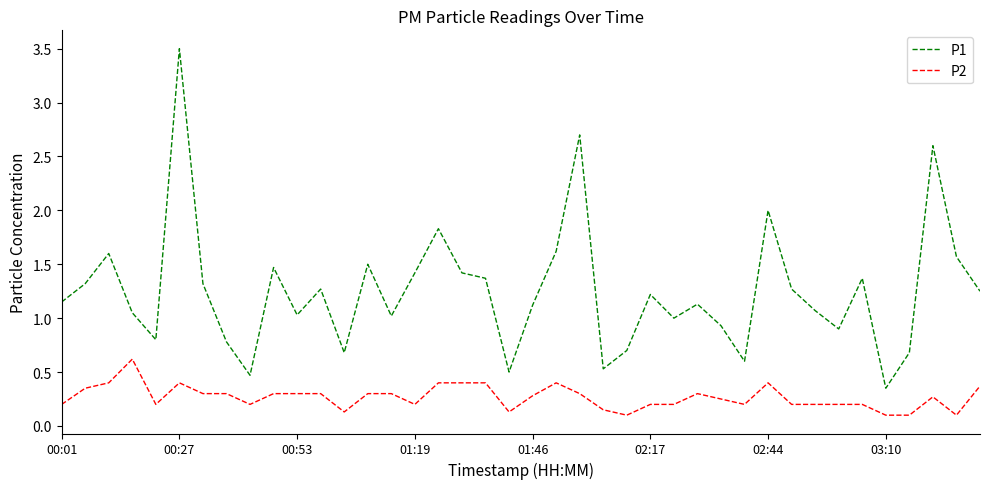

Rank the series by their average value, from lowest to highest.

P2, P1